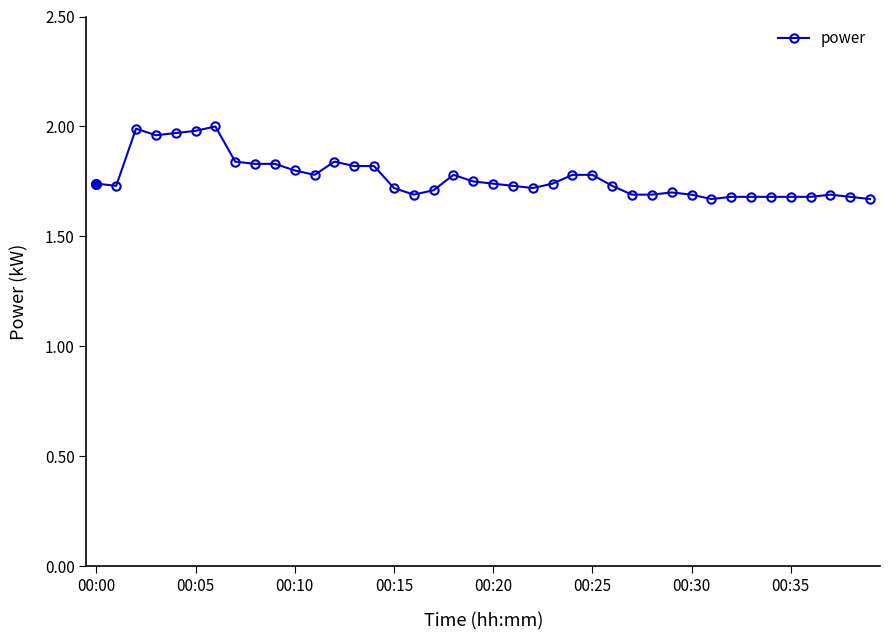

What is the difference between the maximum and minimum values?

0.3